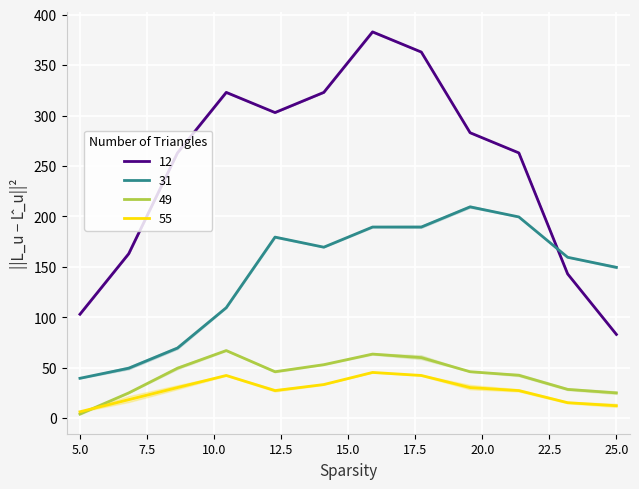

What is the total value across all series at 12?

532.3